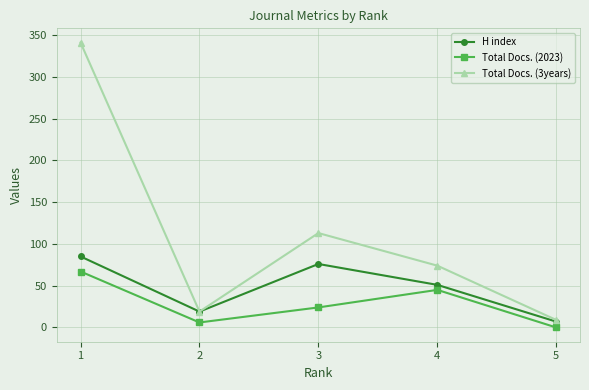

Where is Total Docs. (3years) nearest to the value 175?

3